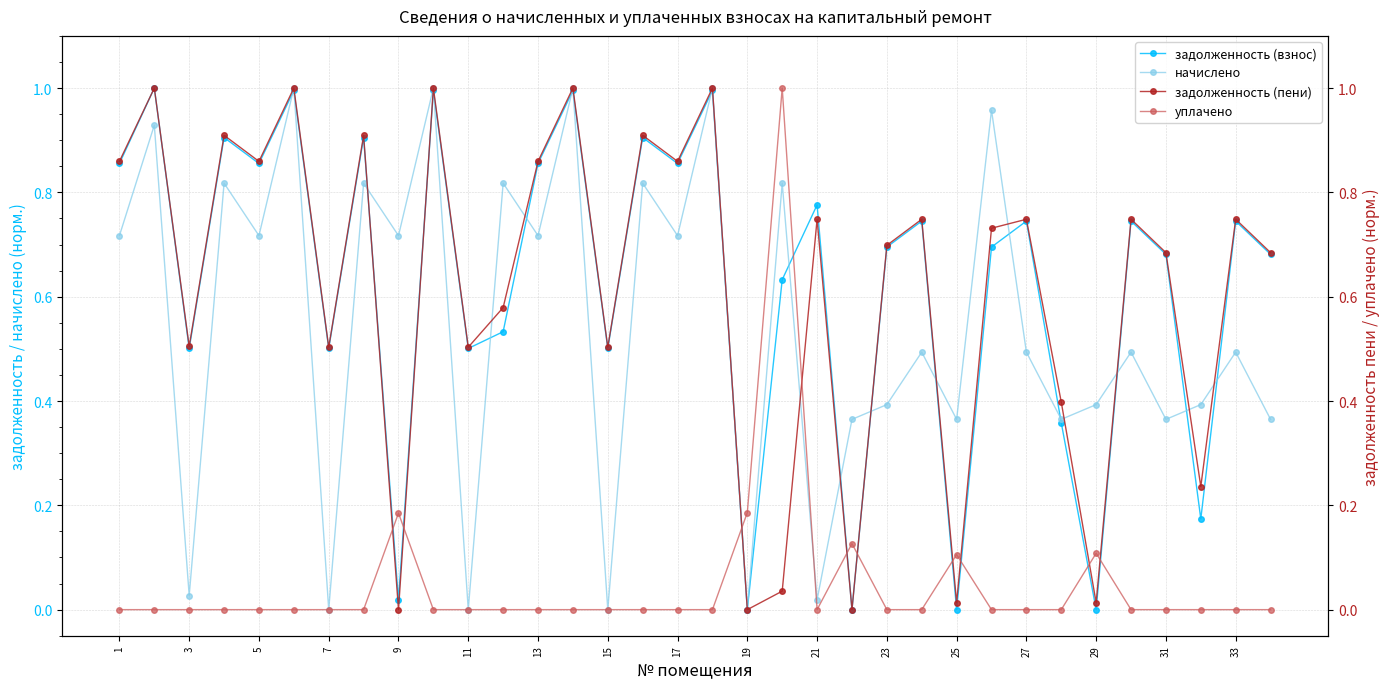

The value of задолженность (взнос) at 27 is 1.2. True or false?

False